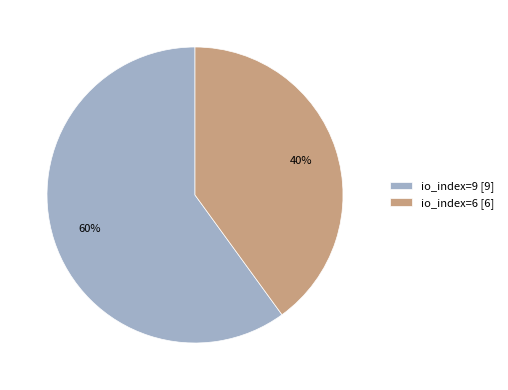

Count the number of slices in the pie.

2